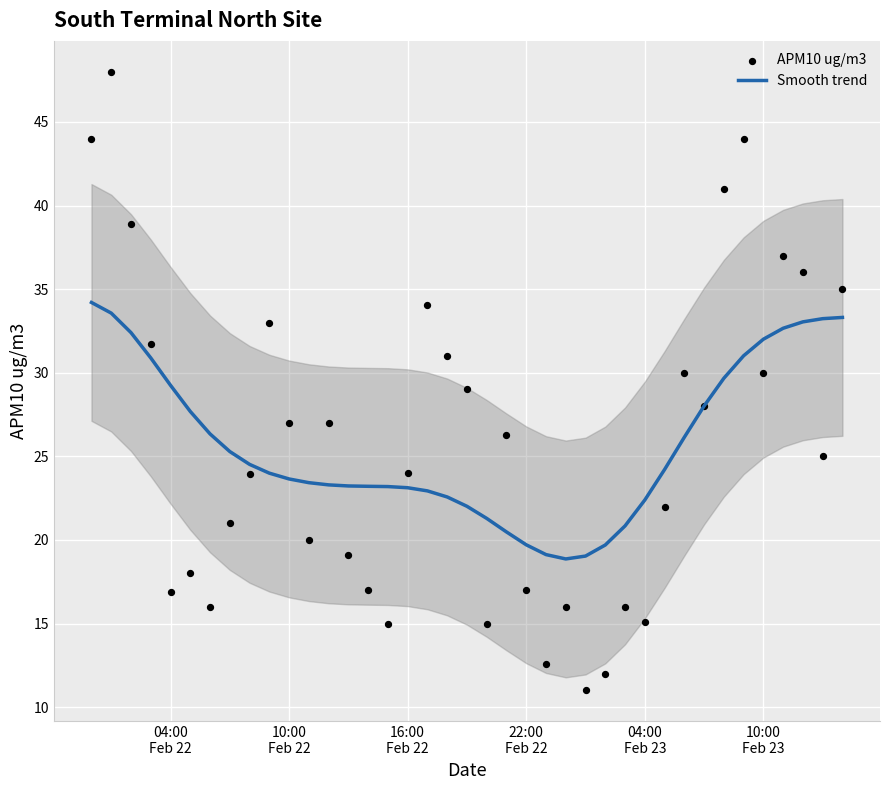

What is the minimum value for Smooth trend?

18.9